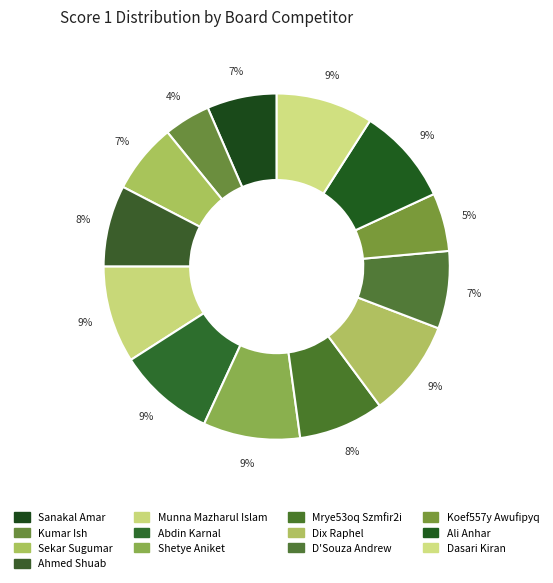

Is it true that Dasari Kiran is 16% of the pie?

False